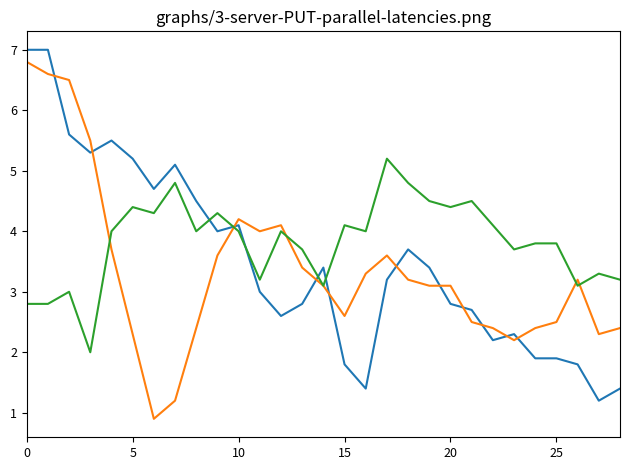

What is the smallest value displayed?

0.9